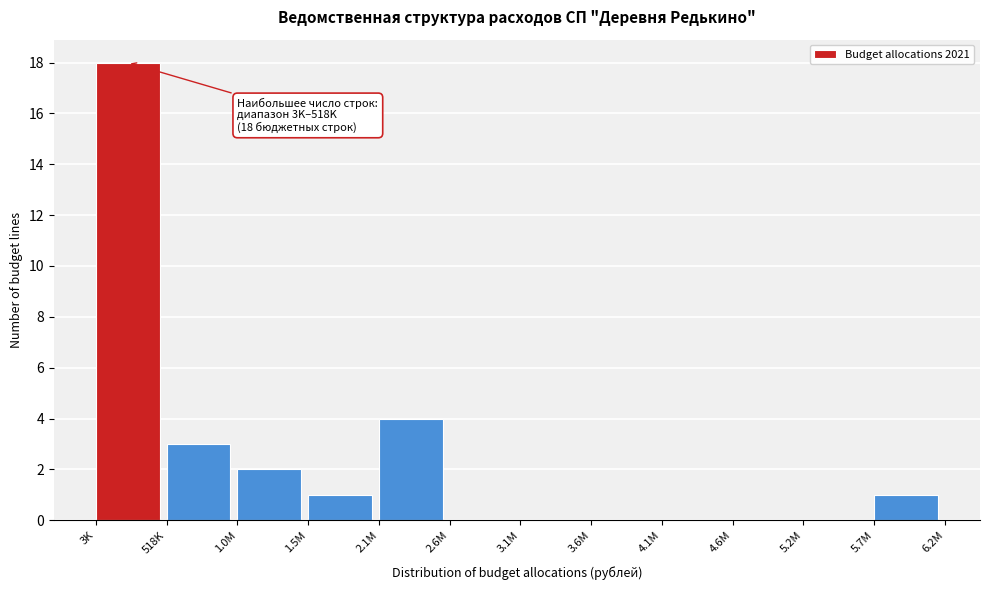

Reading left to right, what are all the values shown in this chart?

3K=18	518K=3	1.0M=2	1.5M=1	2.1M=4	2.6M=0	3.1M=0	3.6M=0	4.1M=0	4.6M=0	5.2M=0	5.7M=1